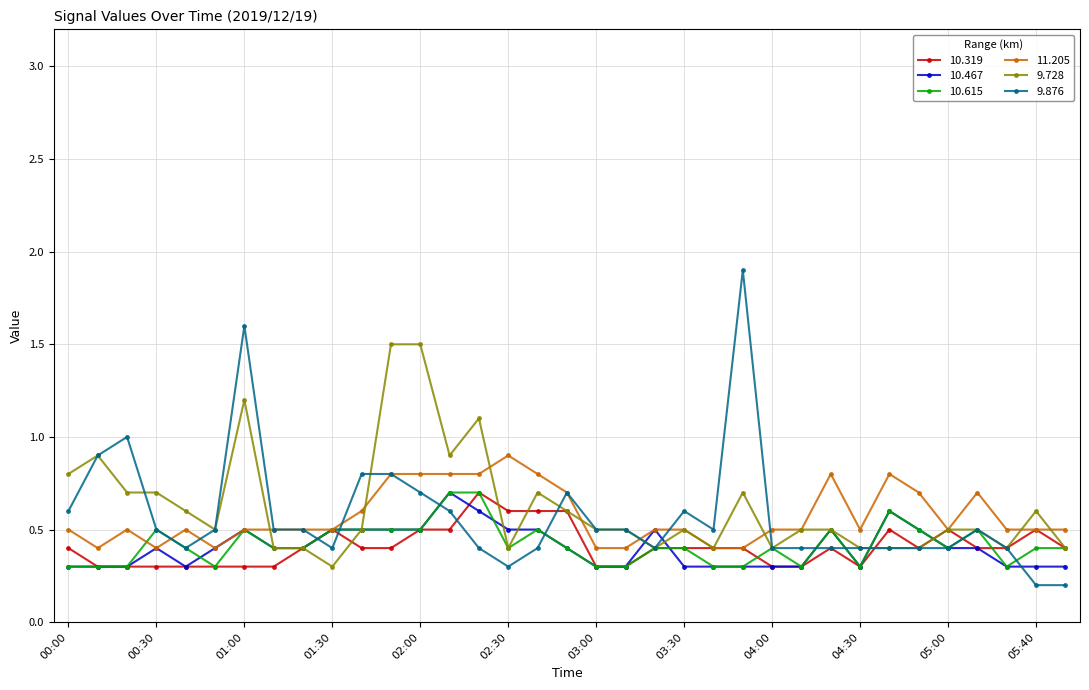

True or false: 9.876 has more than 0 interior local peaks.

True